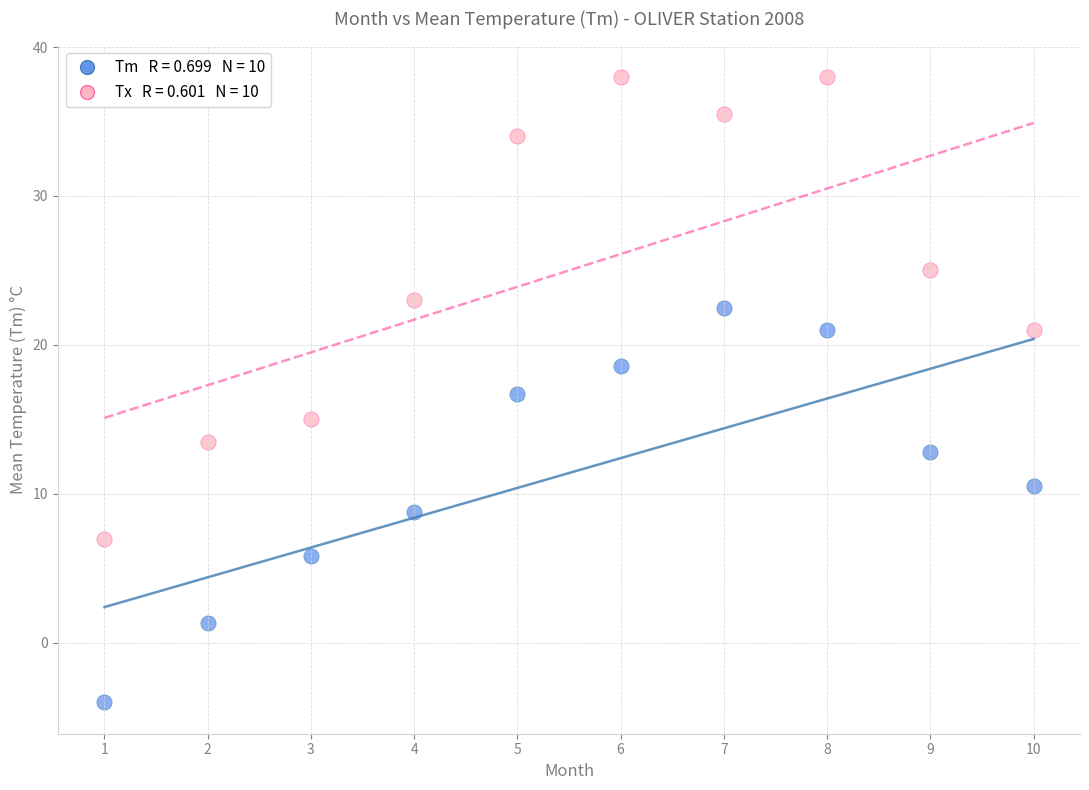

Across all data points, what is the range of Y values (max minus min)?

42.0